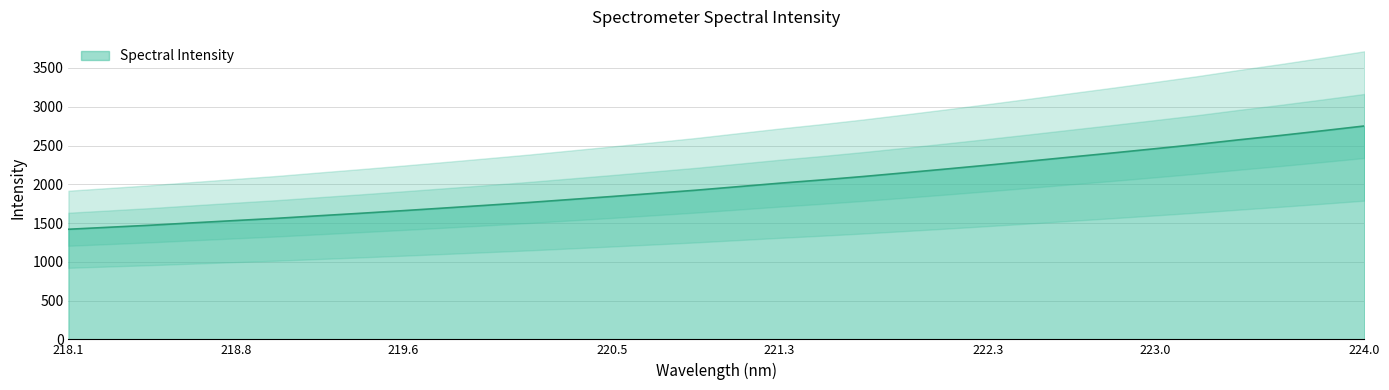

What is the minimum value for Spectral Intensity?

1419.9